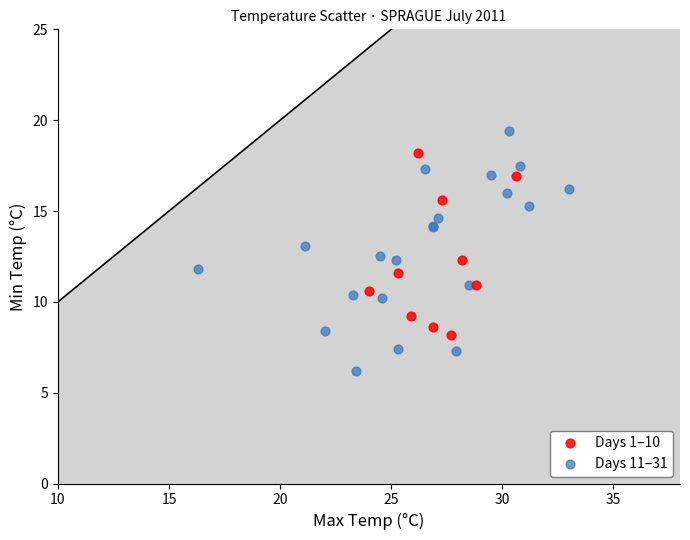

Which series reaches the minimum Y coordinate?

Days 11–31